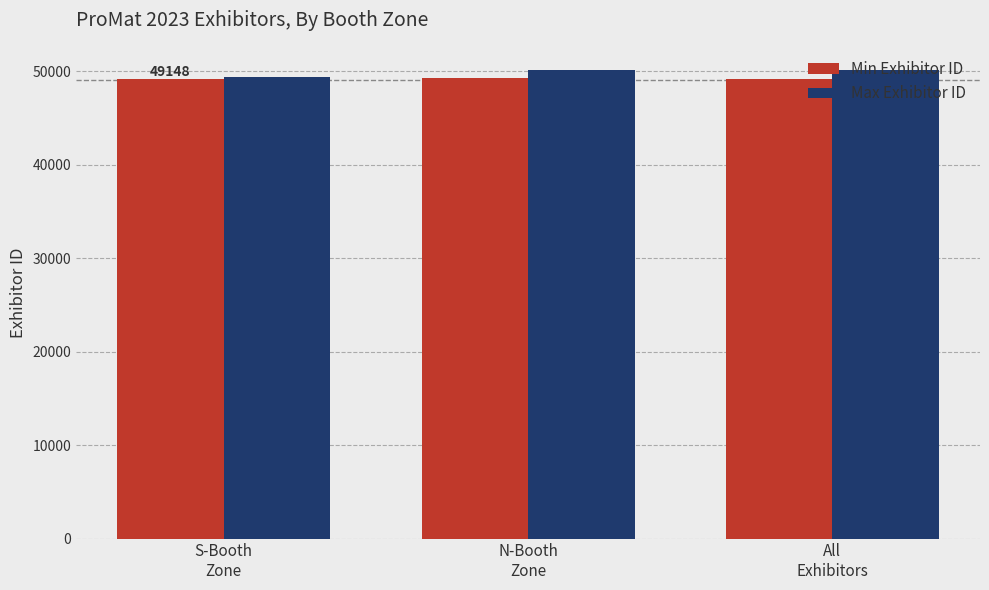

What is the minimum value shown in the chart?

49148